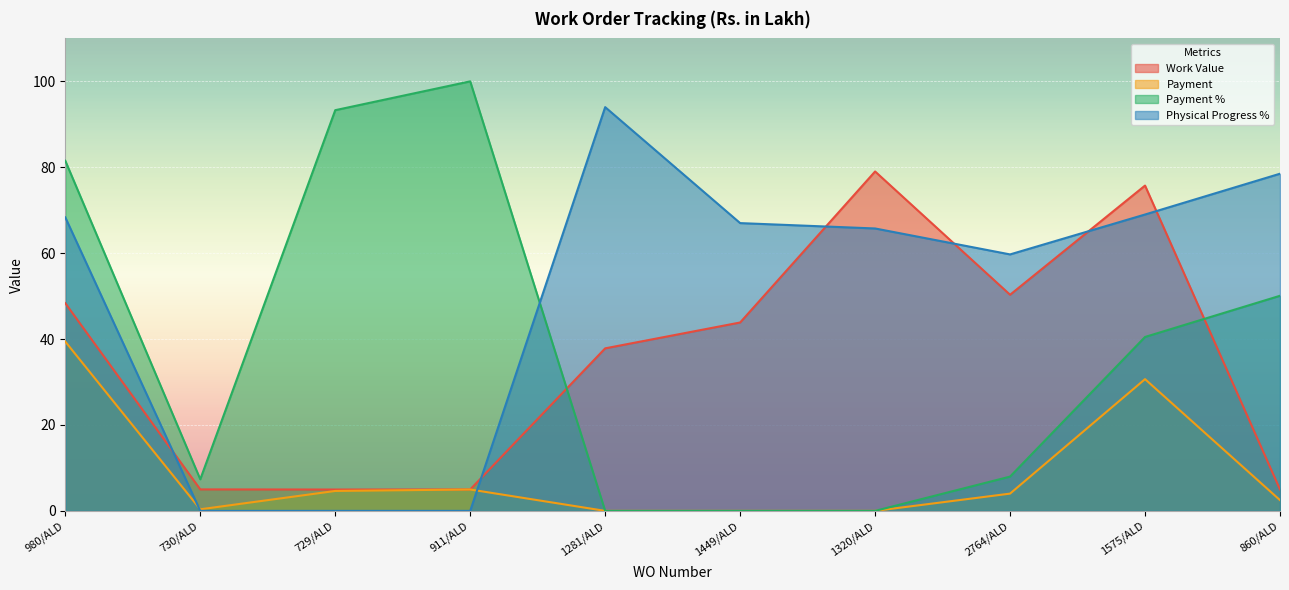

The Payment series shows 8.3 at 729/ALD. True or false?

False